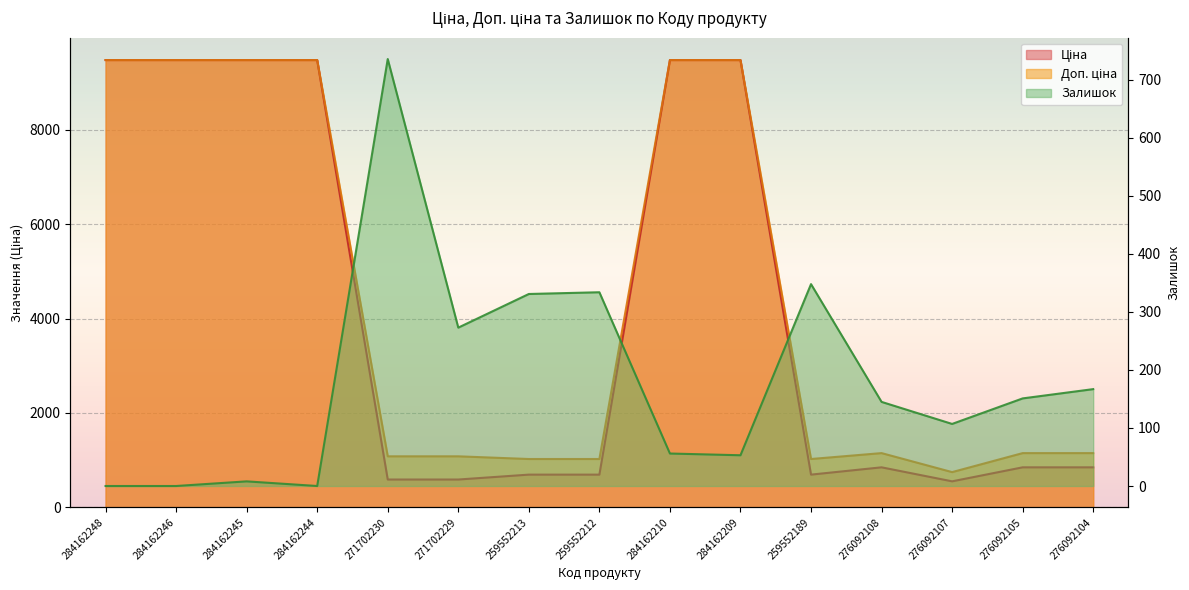

How many series are shown in this chart?

3